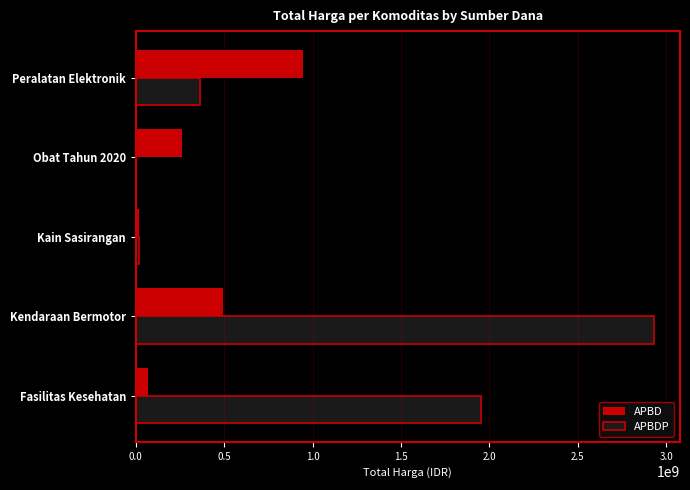

True or false: APBD has a value of 493000000 at Kendaraan Bermotor.

True